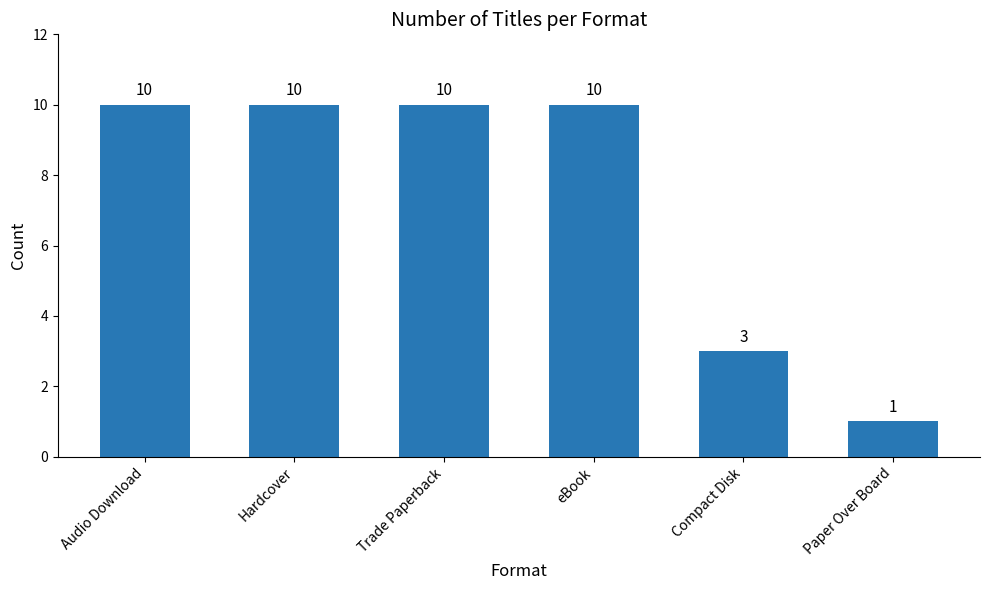

What is the label of the 5th bar from the left?

Compact Disk